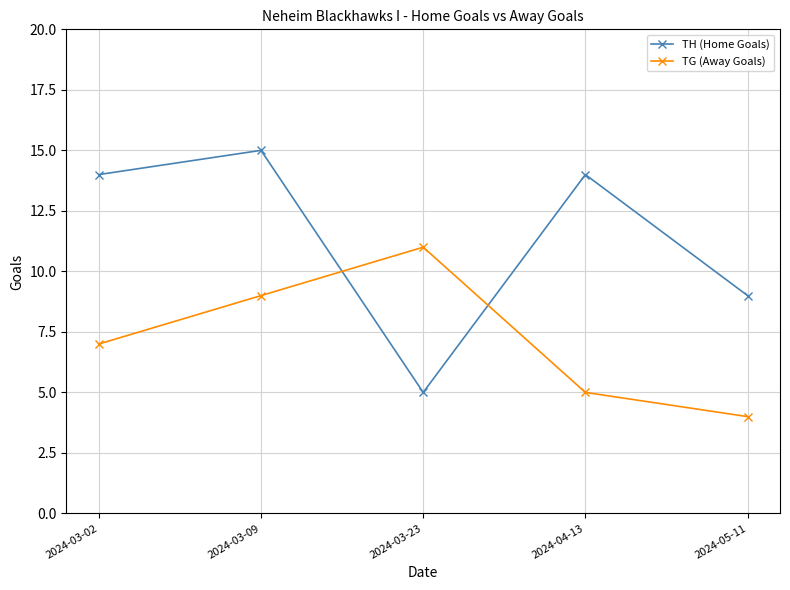

What is the difference between the maximum and second lowest values in the TG (Away Goals) series?

6